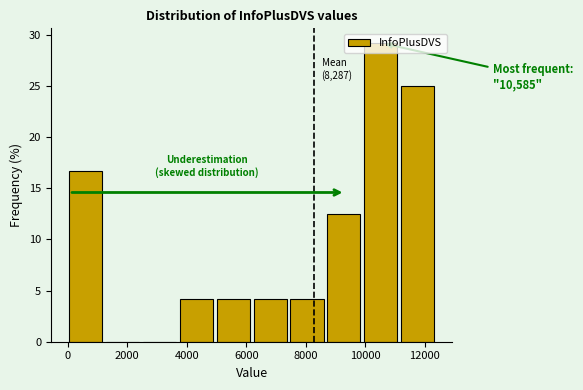

Which range on the x-axis has the tallest bar?

10000 to 11200